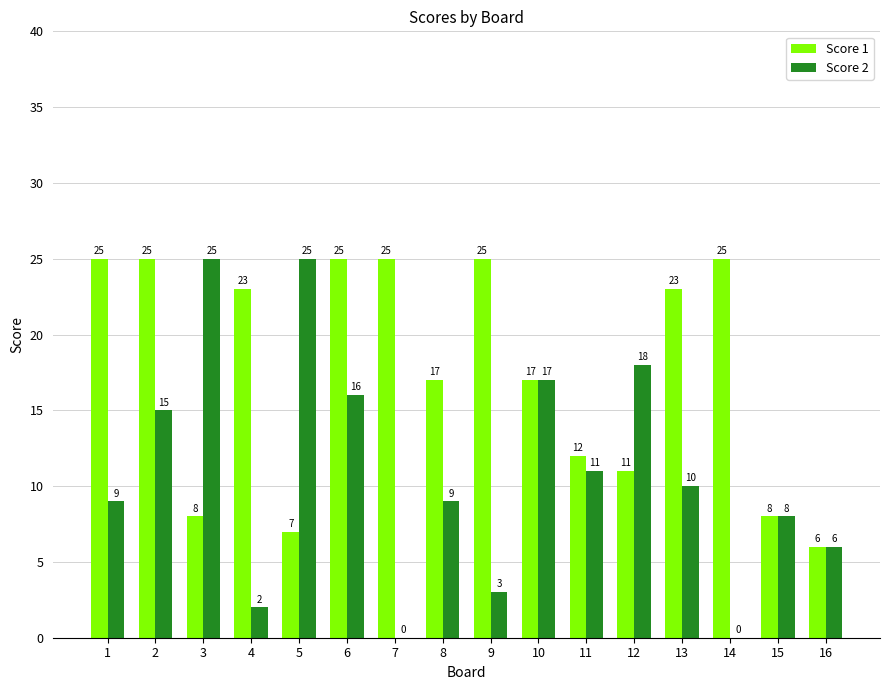

Which series has the largest total across all categories?

Score 1